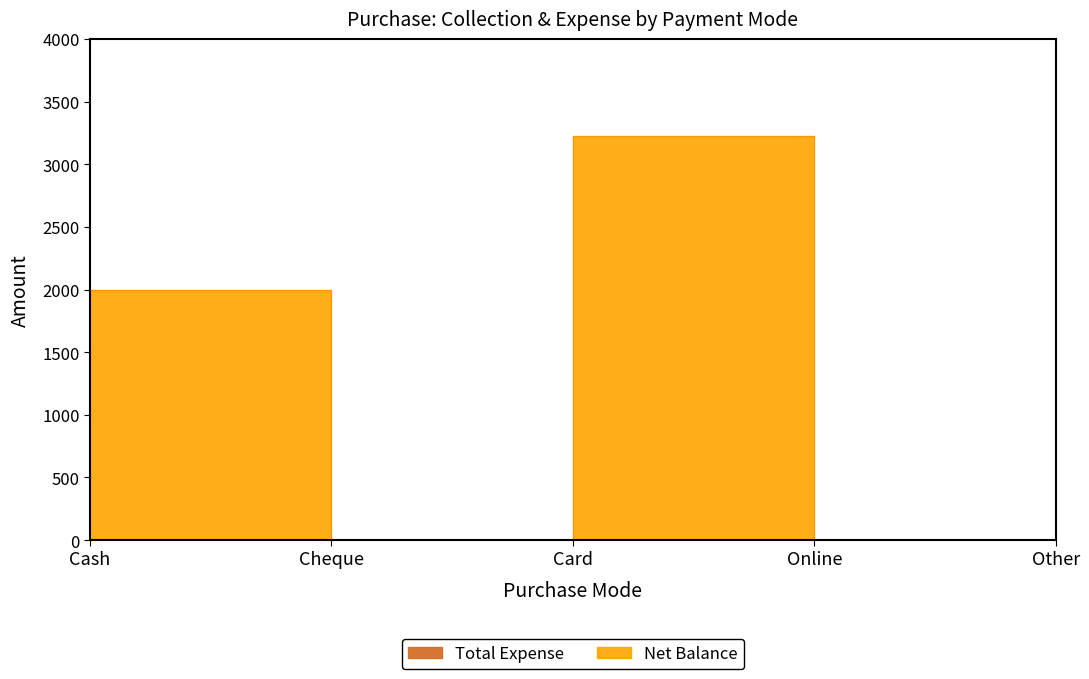

Rank the categories by value from highest to lowest.

Card, Cash, Cheque, Online, Other